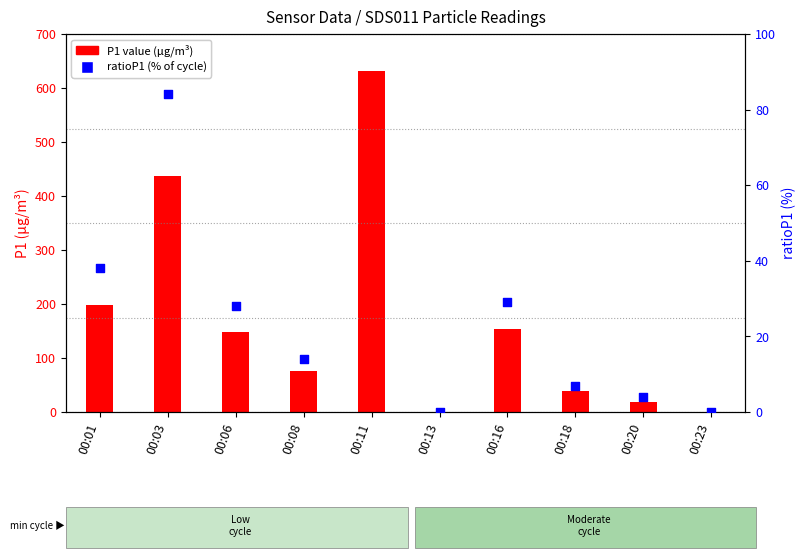

Which series has the largest total across all categories?

P1 value